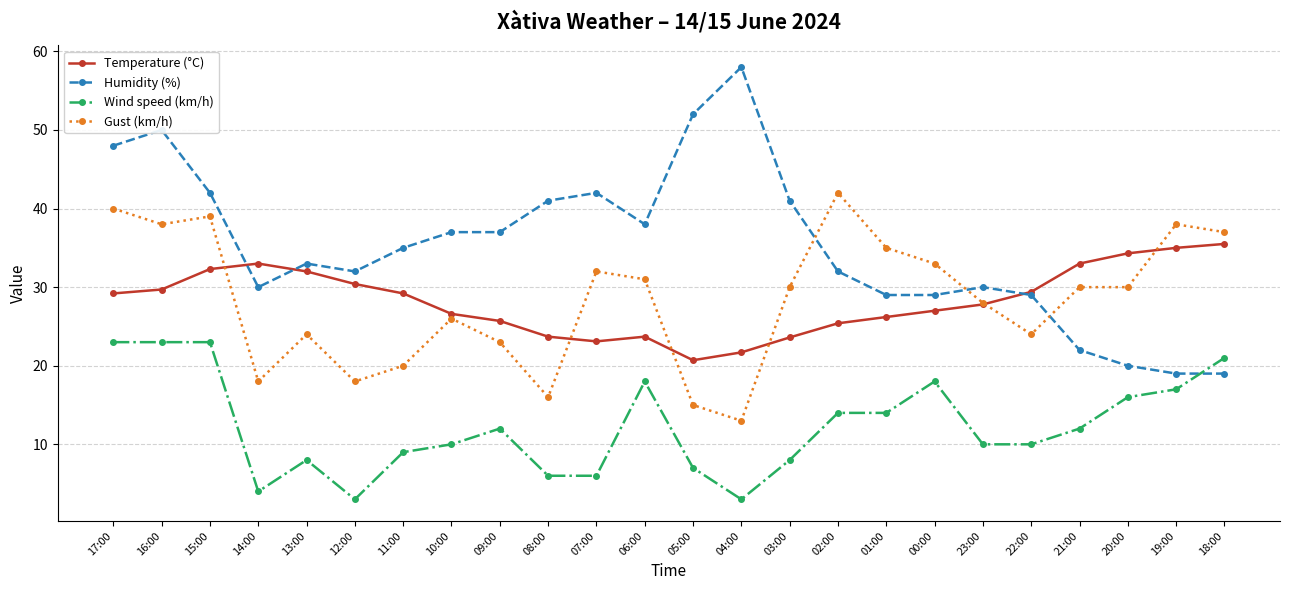

What value does the Temperature (°C) series have at 13:00?

32.0